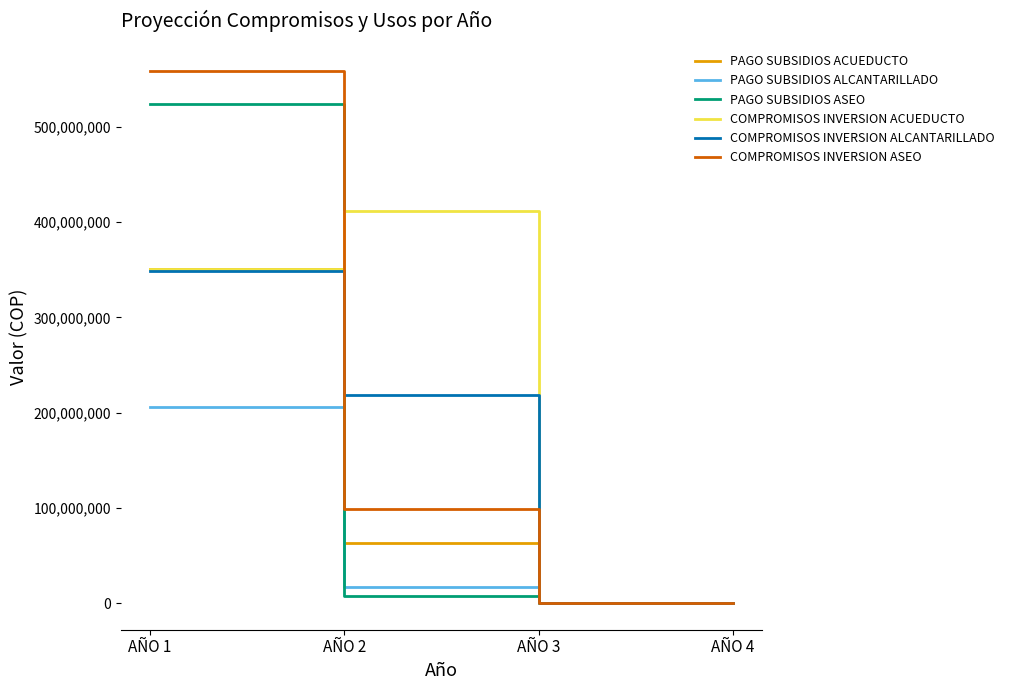

How many lines are shown in the chart?

6